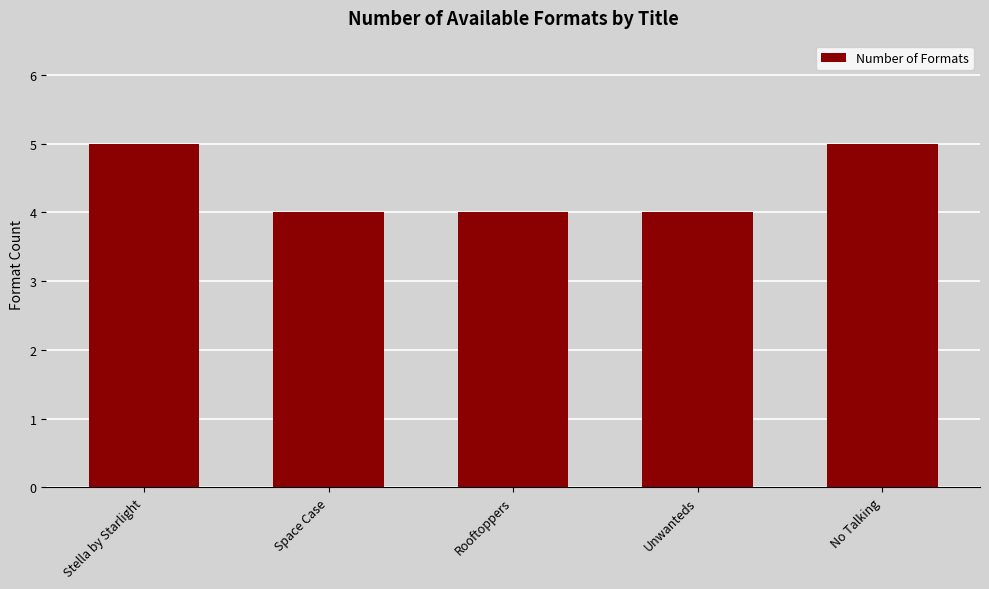

The chart shows a value of 7 at Rooftoppers. True or false?

False